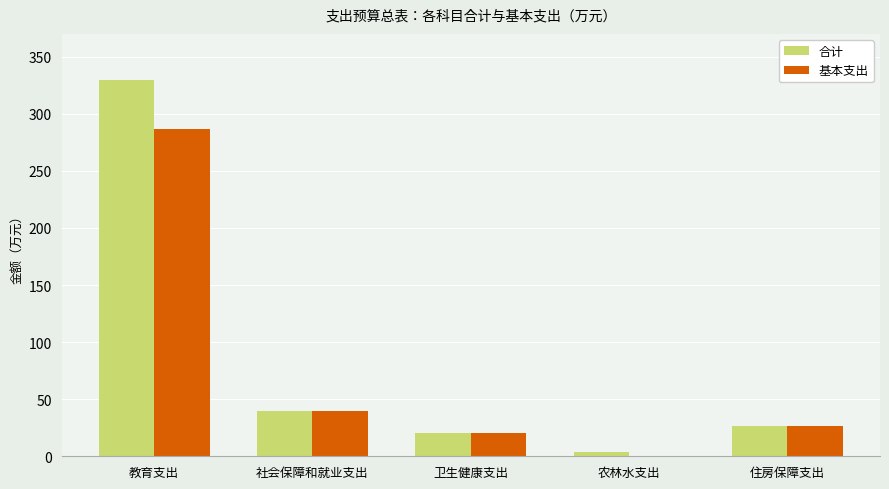

What is the total value across all series at 住房保障支出?

52.5